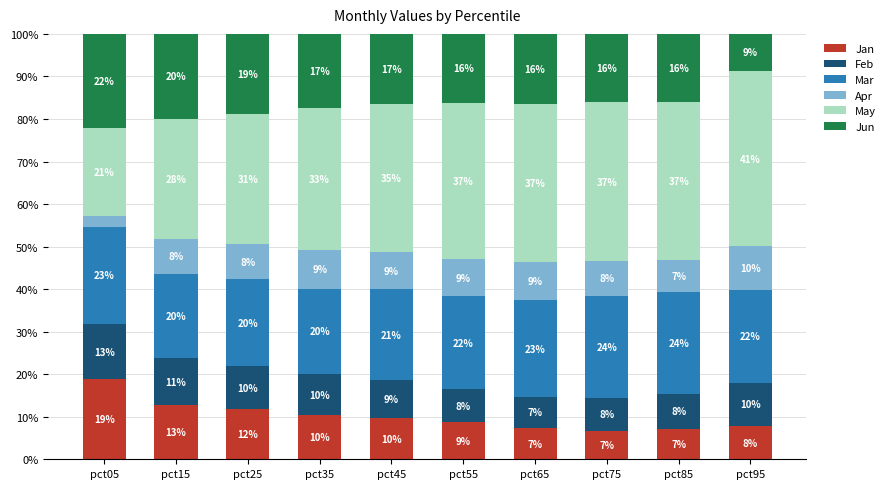

What are all the series names shown in the legend?

Jan, Feb, Mar, Apr, May, Jun